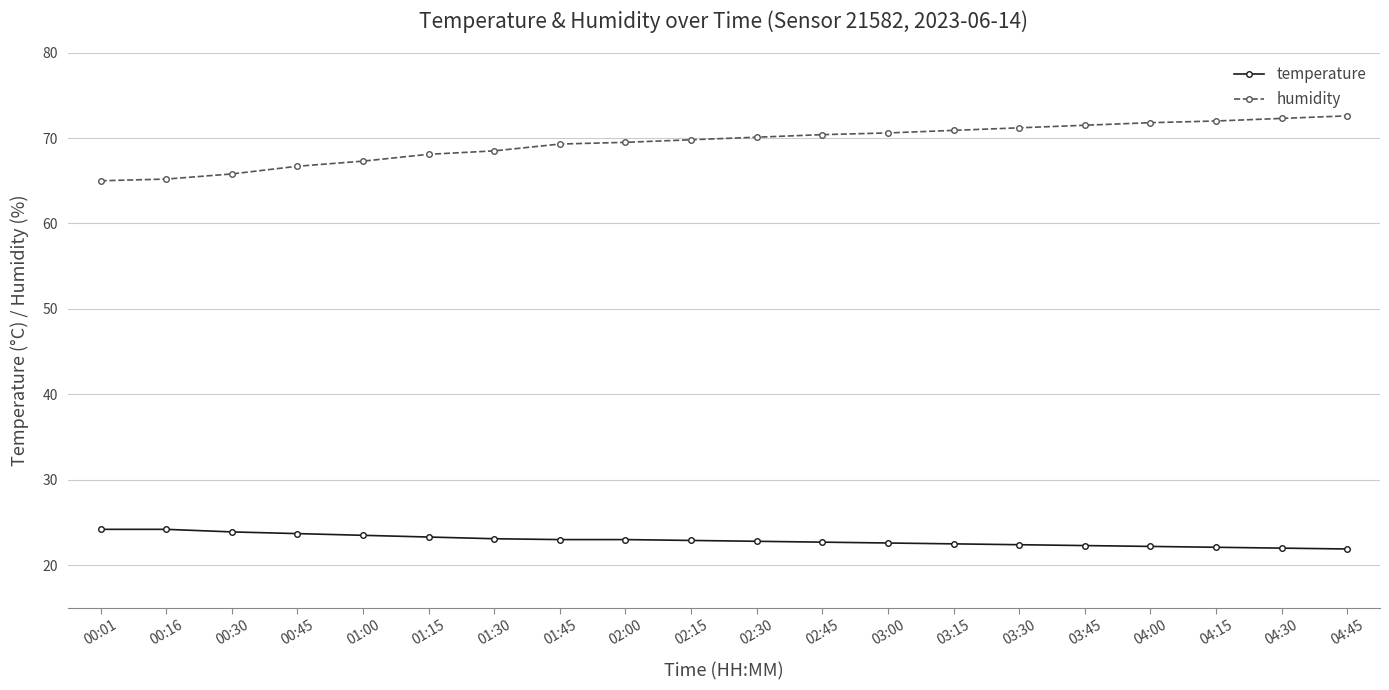

Which series has the largest range (max minus min)?

humidity